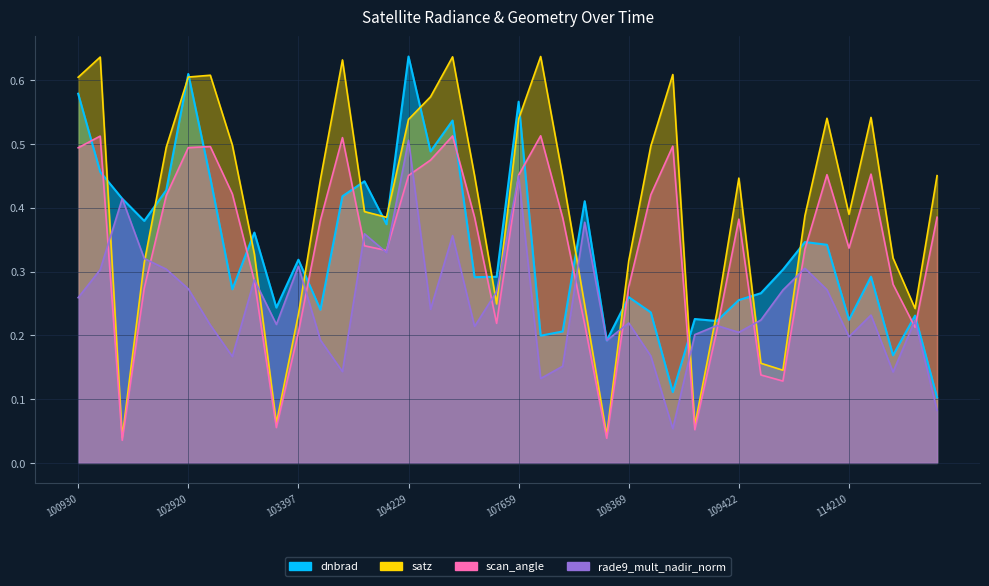

What are all the series names shown in the legend?

dnbrad, satz, scan_angle, rade9_mult_nadir_norm